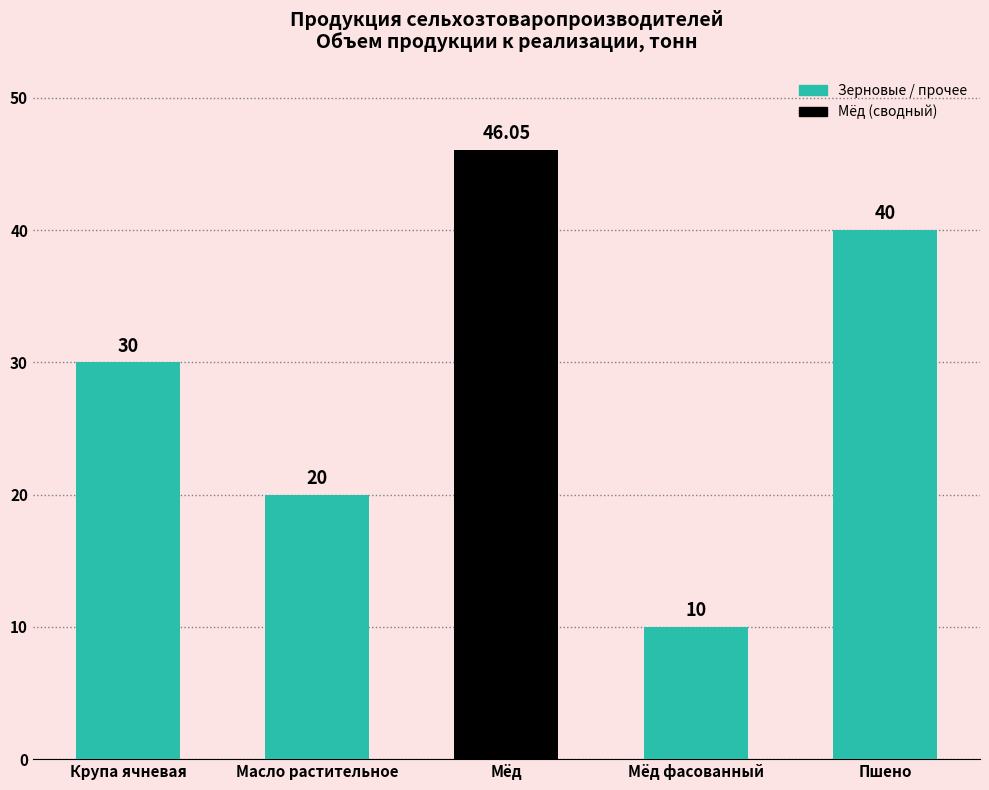

What is the difference between the values at Масло растительное and Крупа ячневая?

10.0